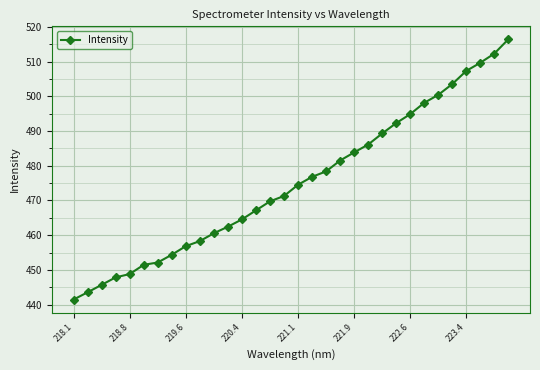

What is the minimum value shown in the chart?

441.5